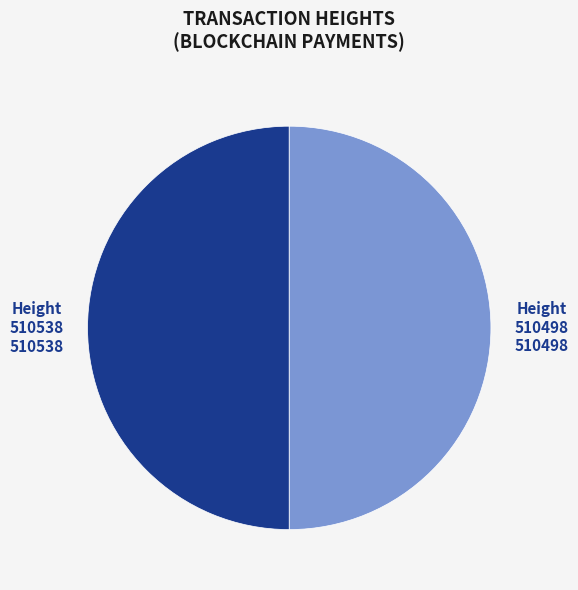

The 510538 slice represents 50% of the pie. True or false?

True